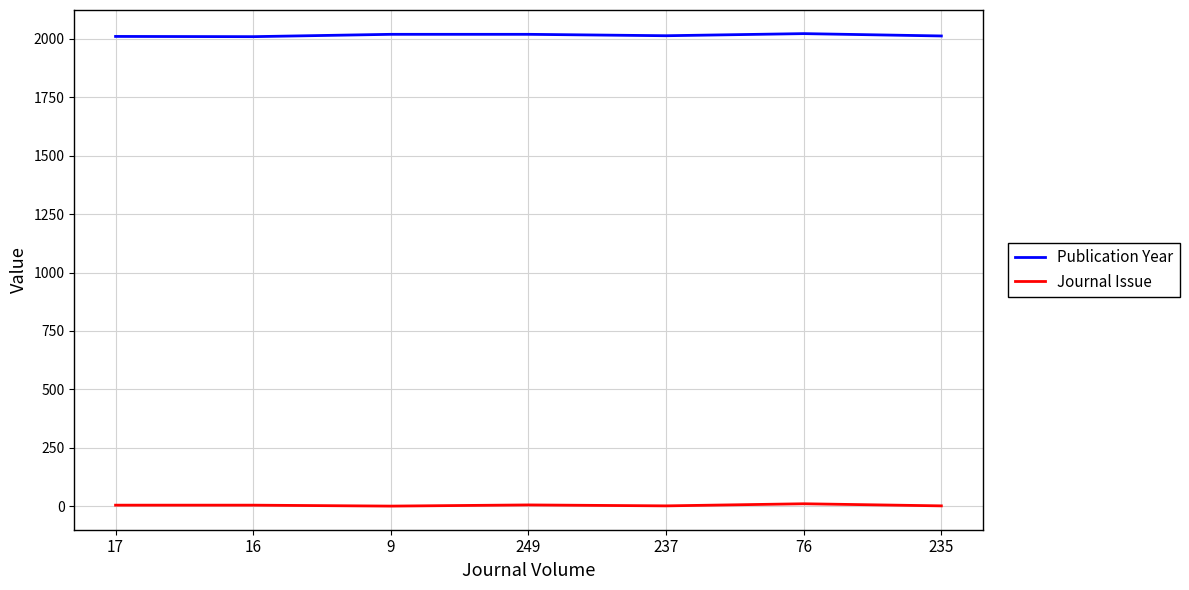

Which series has the largest total across all categories?

Publication Year